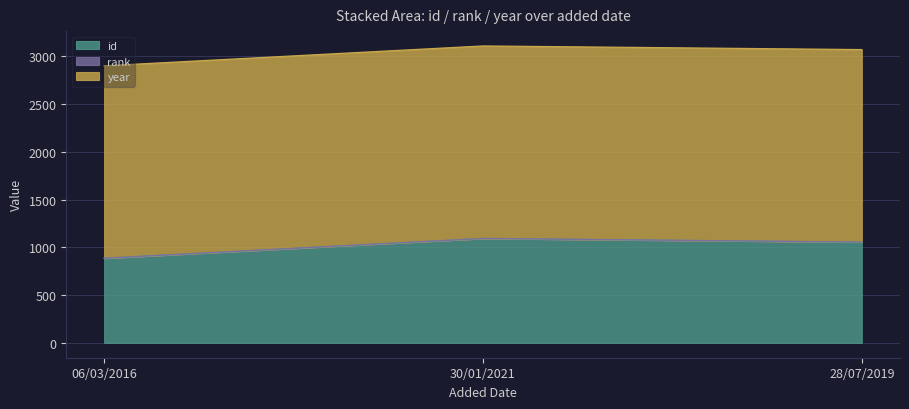

Which label corresponds to the largest value in the chart?

30/01/2021